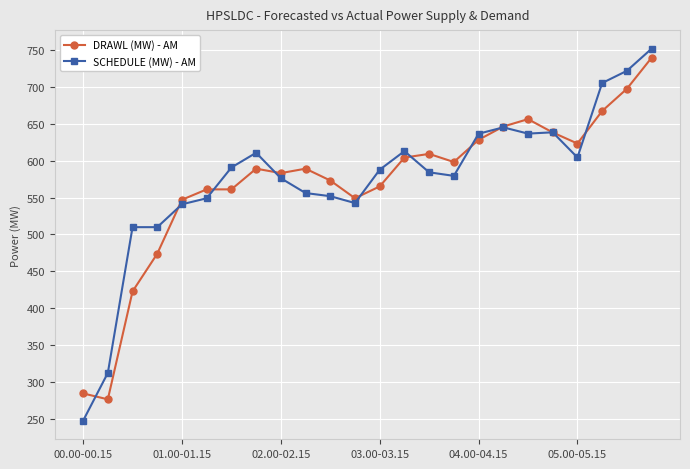

What is the value of the SCHEDULE (MW) - AM point at the 9th from the left?

576.1